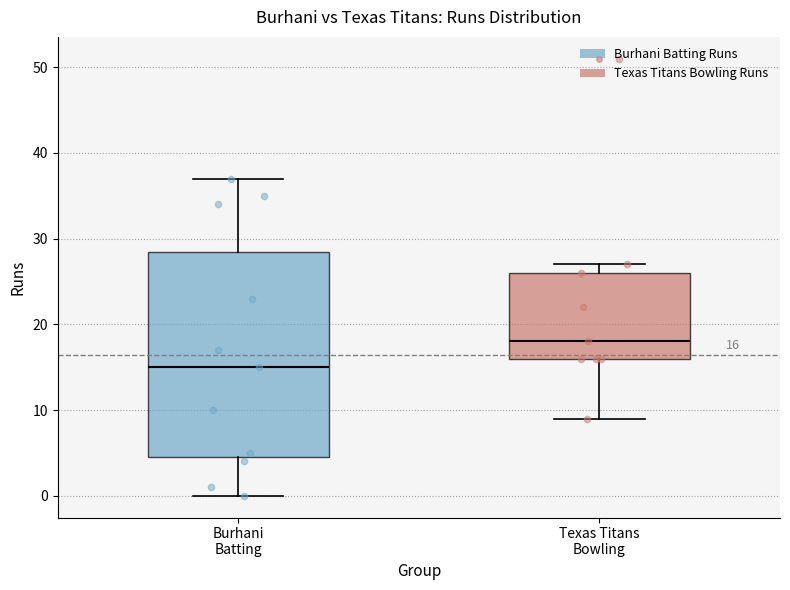

Which box has the lowest median line?

Burhani Batting